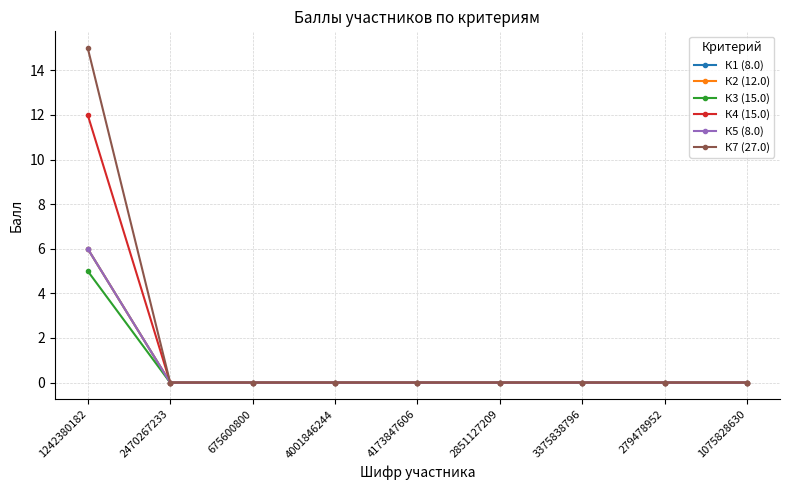

At which label is К1 (8.0) closest to 3?

1242380182